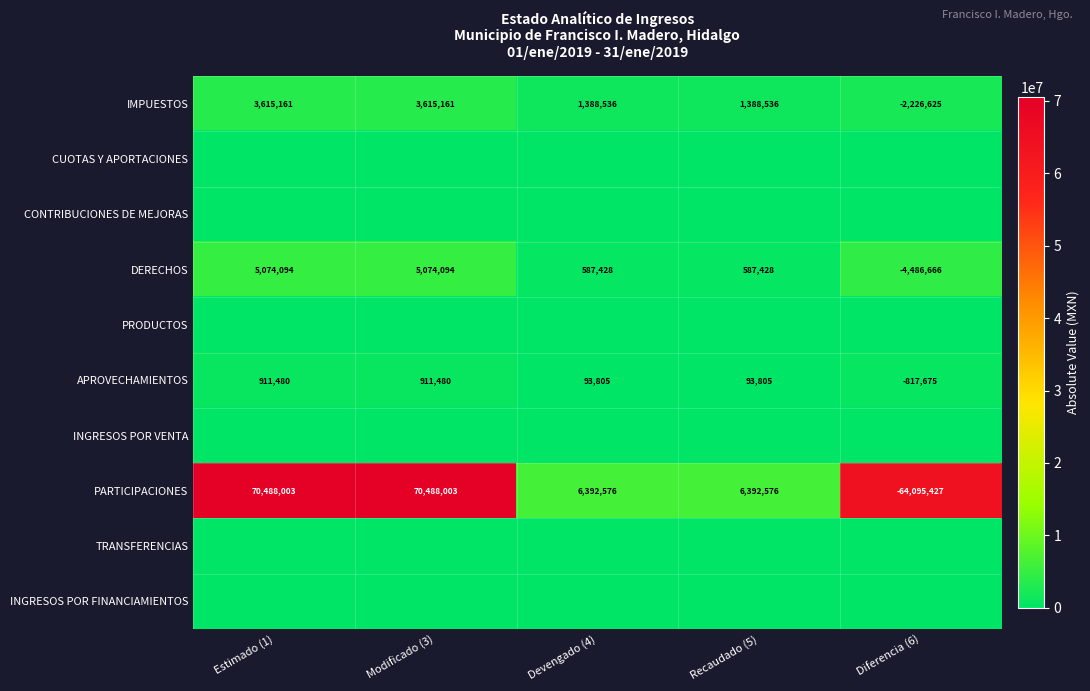

At which category does the chart reach its peak across all series?

Estimado (1)